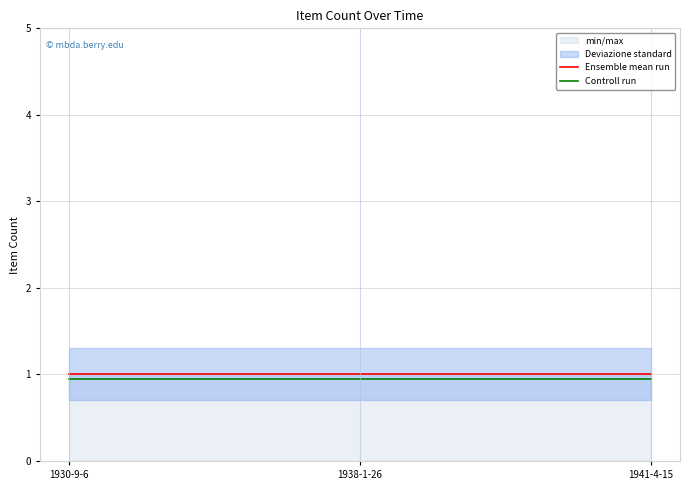

Rank the series by their maximum value, from lowest to highest.

Controll run, Ensemble mean run